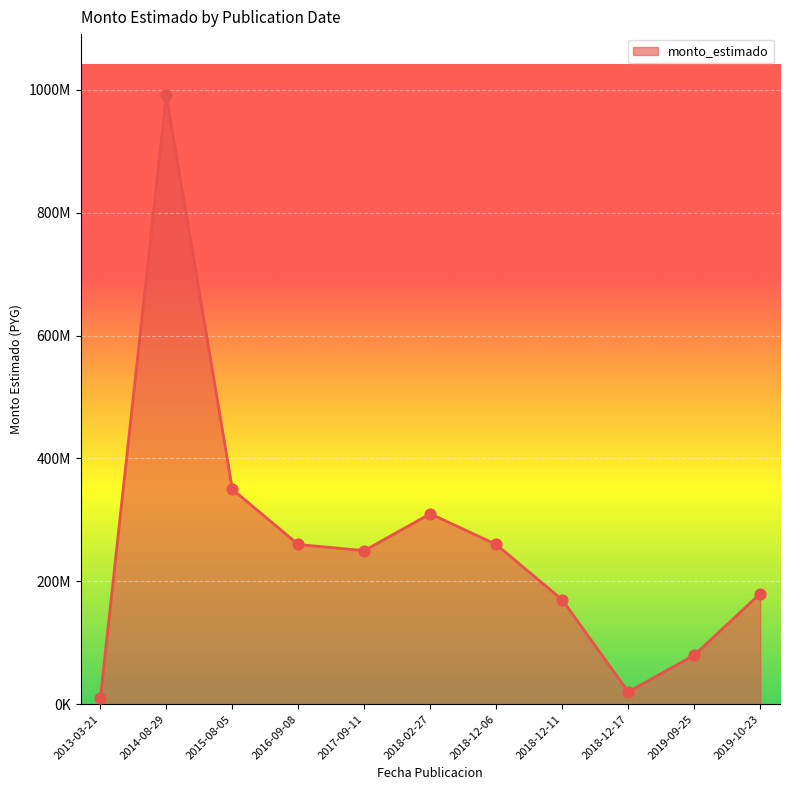

What is the ratio of the value at 2015-08-05 to the value at 2013-03-21?

37.1